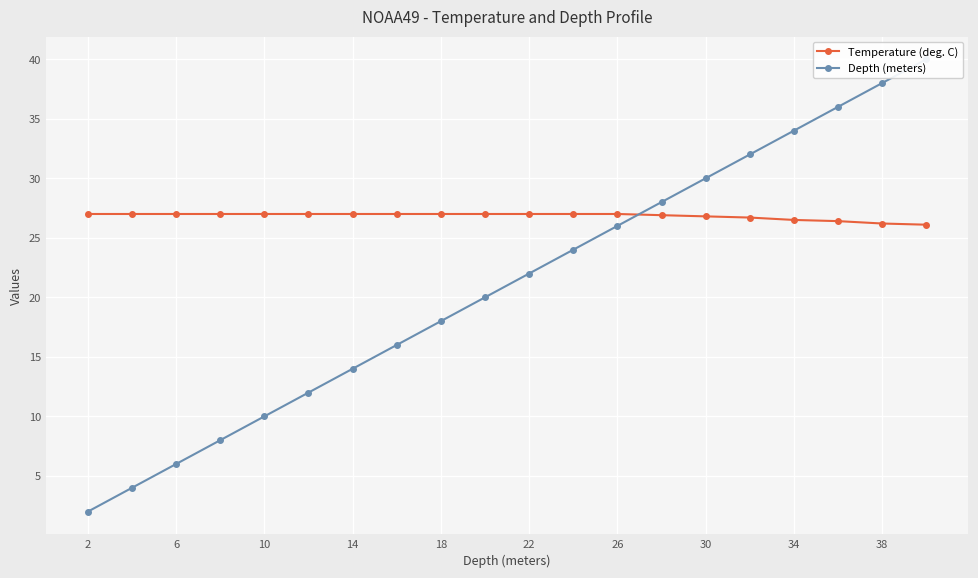

What is the smallest value displayed?

2.0